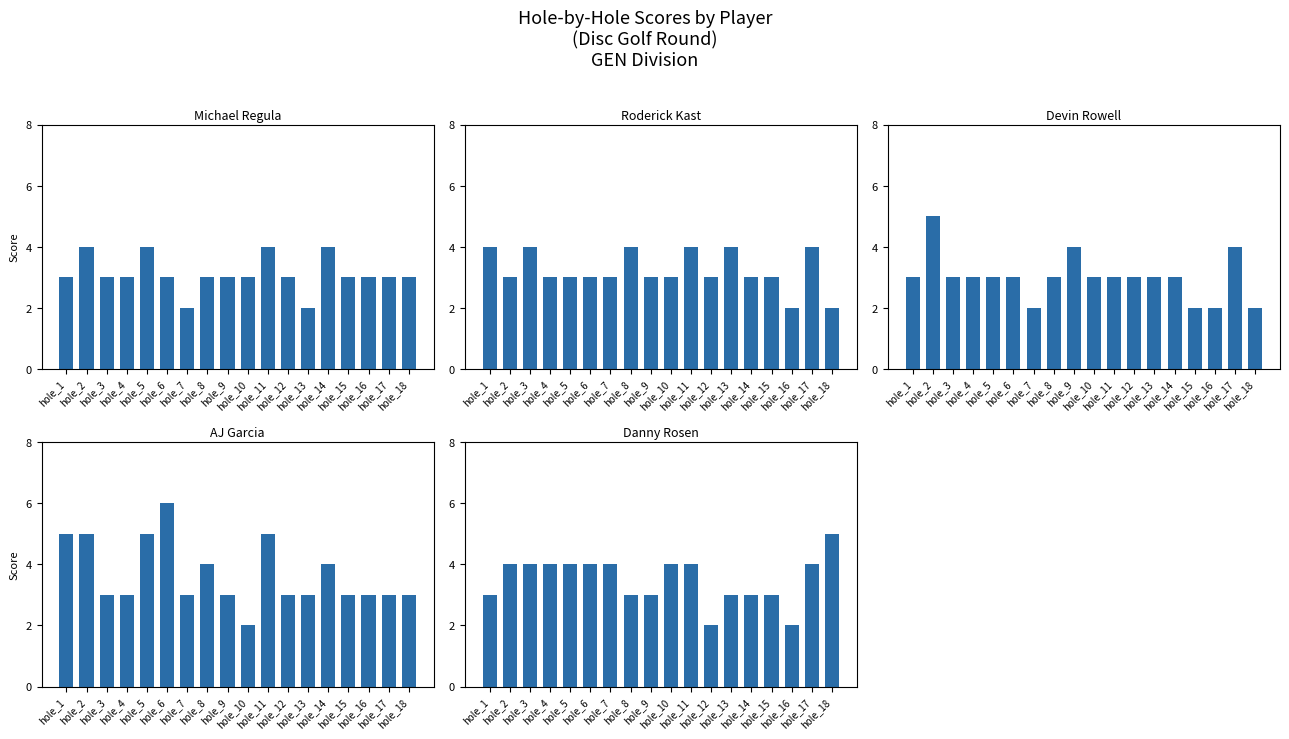

Read the Danny Rosen value at hole_3.

4